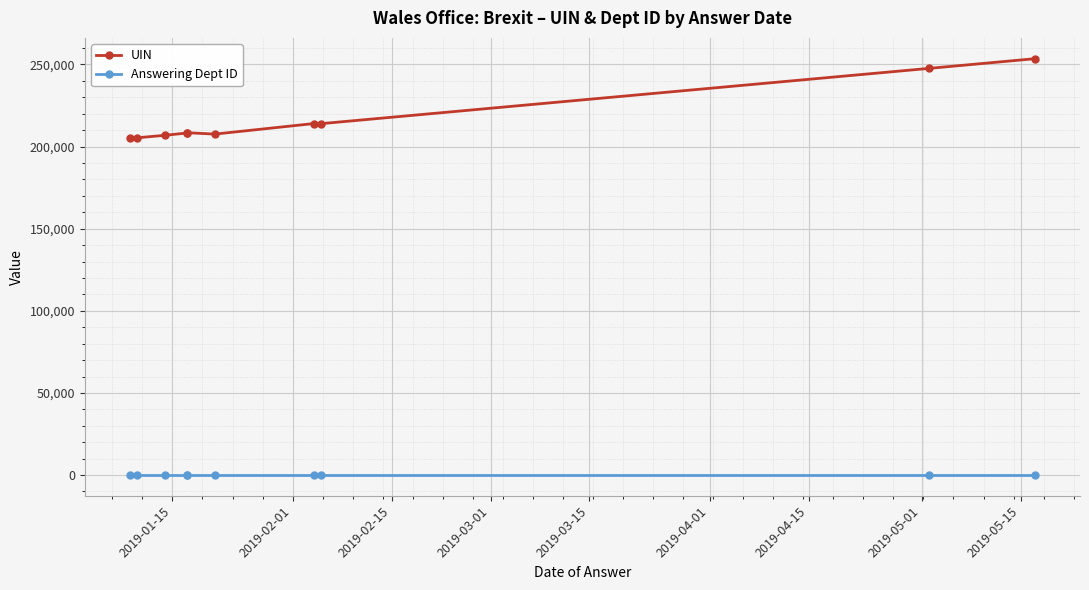

At how many categories does at least one series exceed 74116?

10